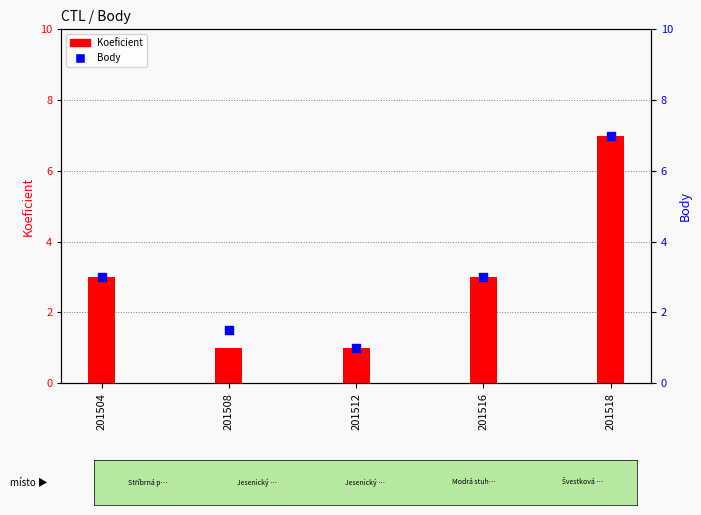

Which series reaches the minimum Y coordinate?

Koeficient